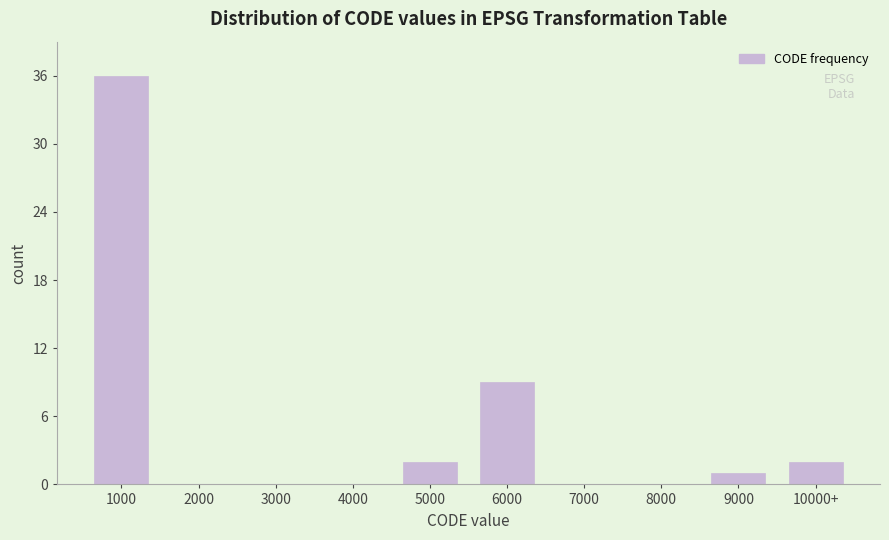

Reading left to right, list all the values displayed in this chart.

1000=36	2000=0	3000=0	4000=0	5000=2	6000=9	7000=0	8000=0	9000=1	10000+=2